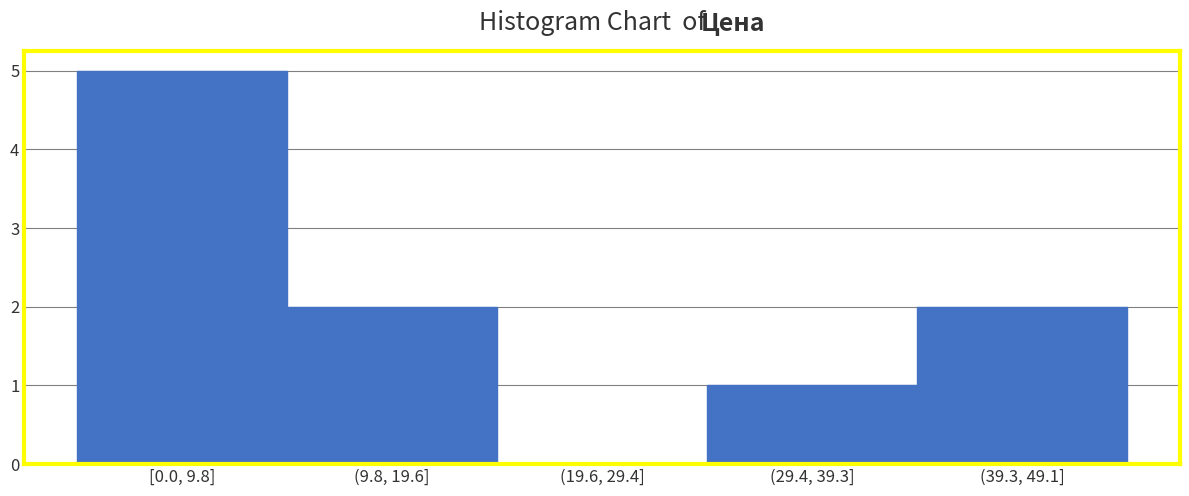

Reading left to right, extract all data points from this chart.

[0.0, 9.8]=5	(9.8, 19.6]=2	(19.6, 29.4]=0	(29.4, 39.3]=1	(39.3, 49.1]=2